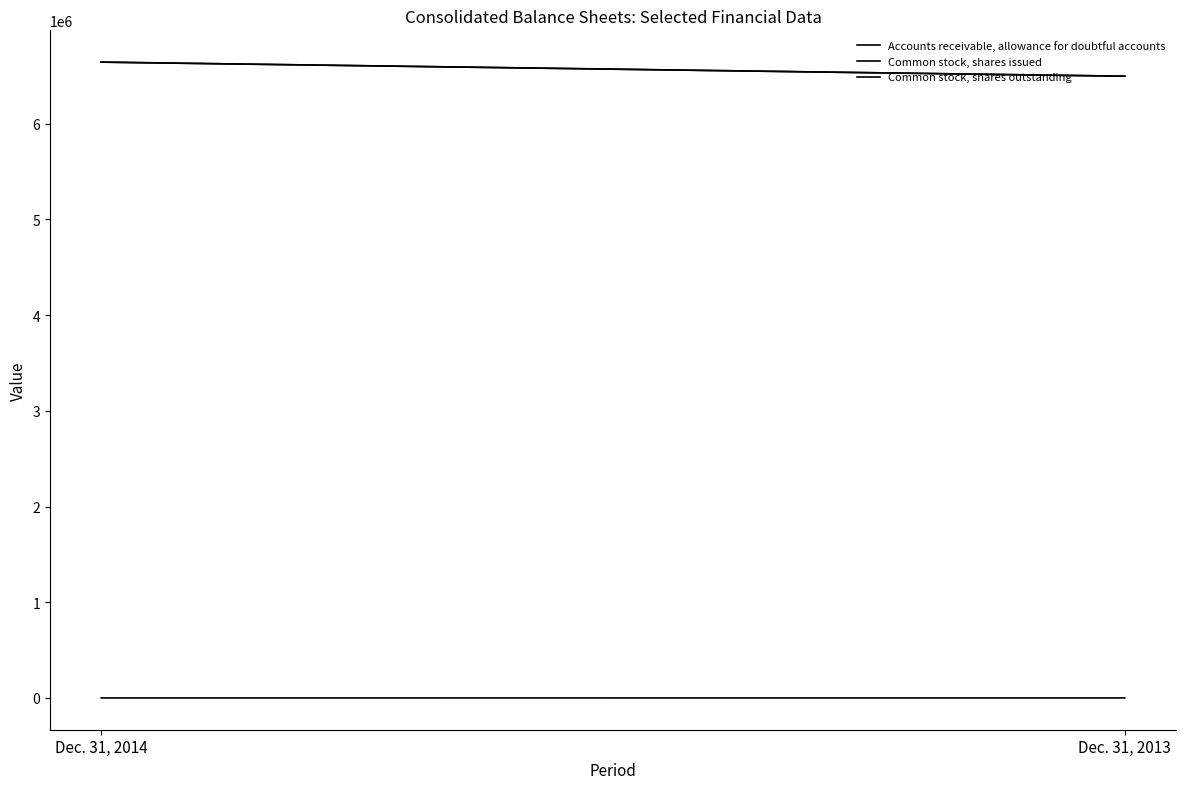

Which series has the largest total across all categories?

Common stock, shares issued